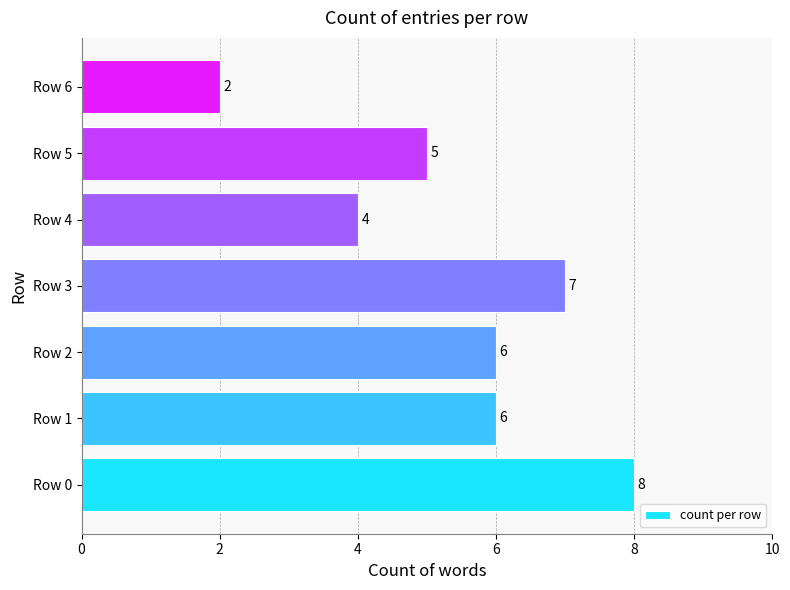

Reading top to bottom, extract all data points from this chart.

2	5	4	7	6	6	8